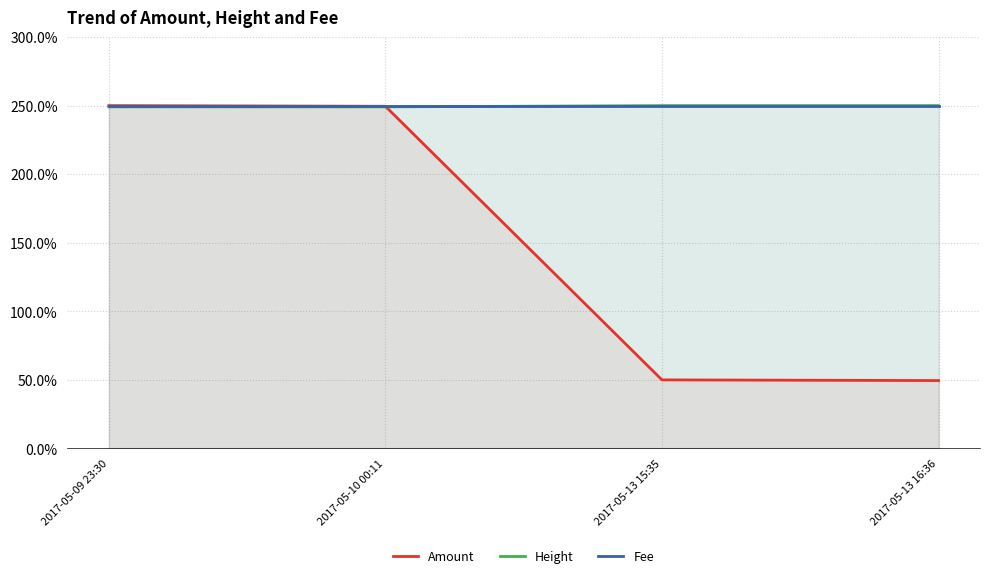

What is the approximate value of Amount at 2017-05-13 15:35?

49.9